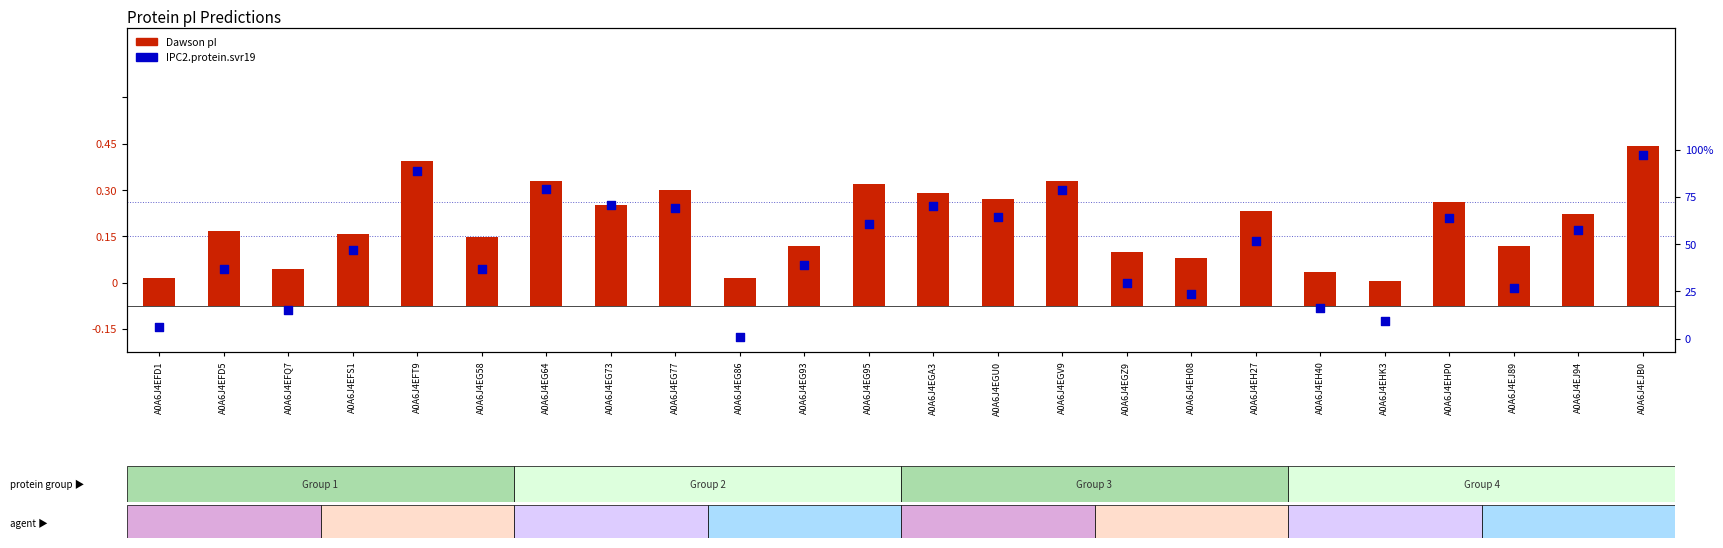

Which series has the widest spread of Y values?

IPC2.protein.svr19